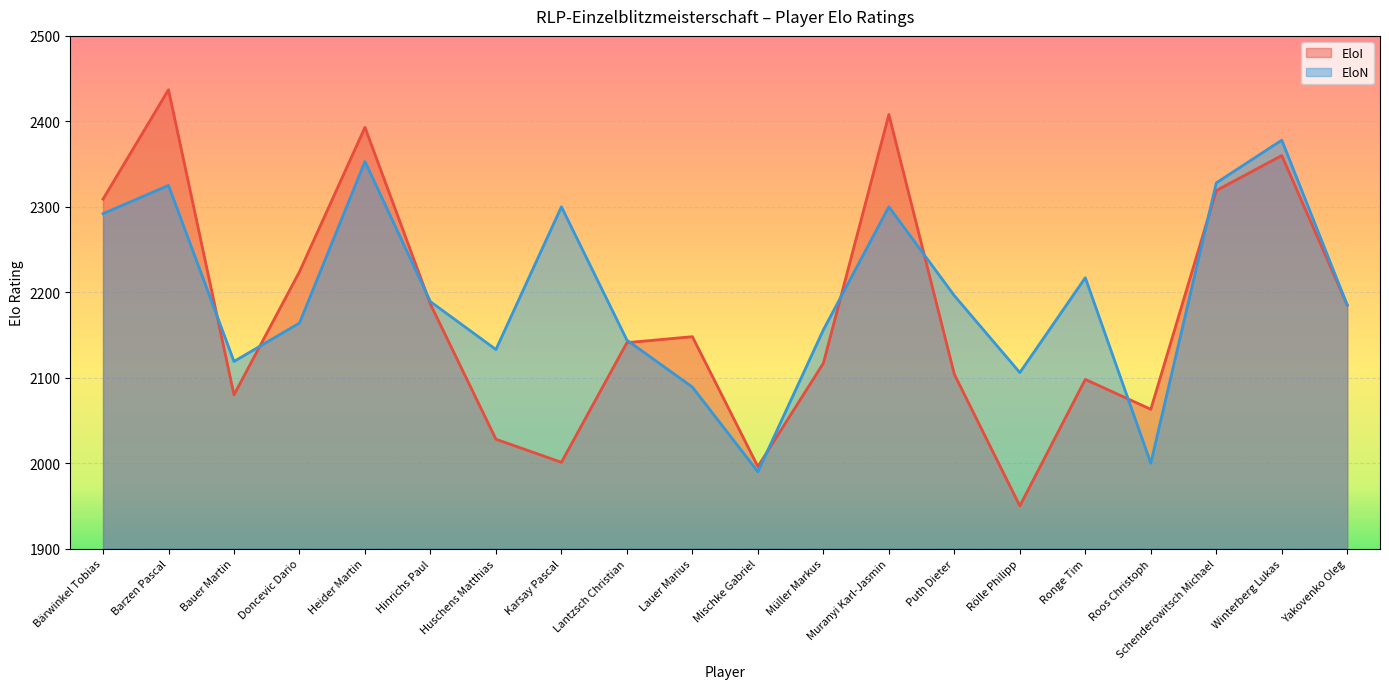

At which label does EloI reach its minimum?

Rölle Philipp